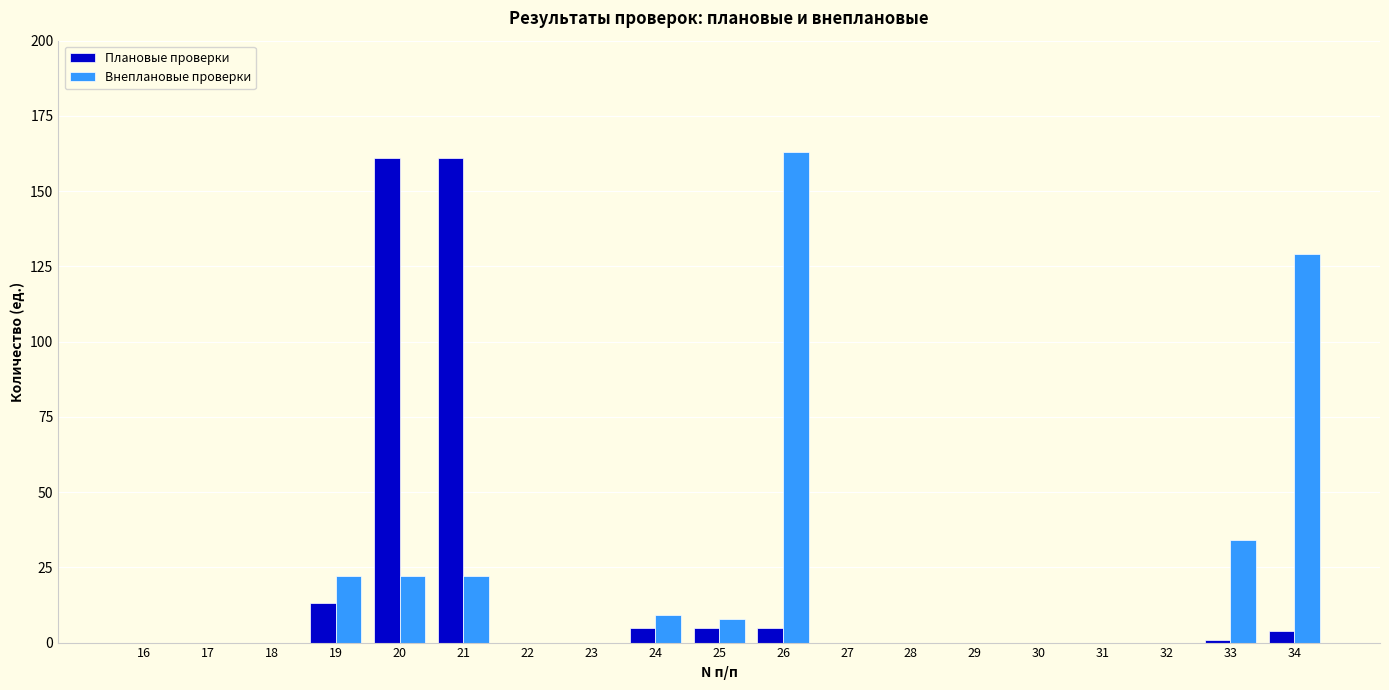

What is the sum of the Плановые проверки values at 26 and 33?

6